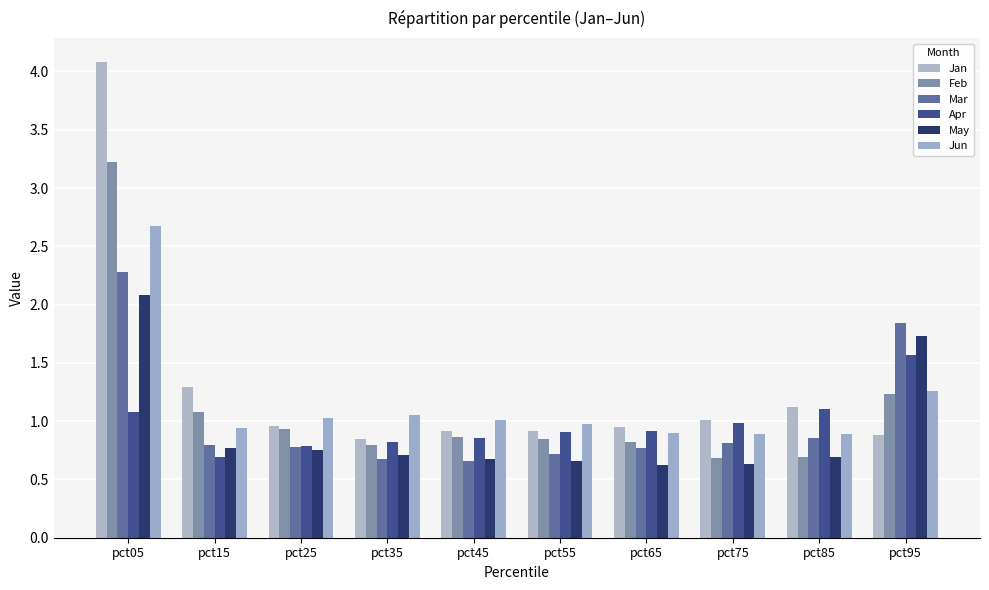

Between pct45 and pct85, which series saw the biggest shift?

Apr